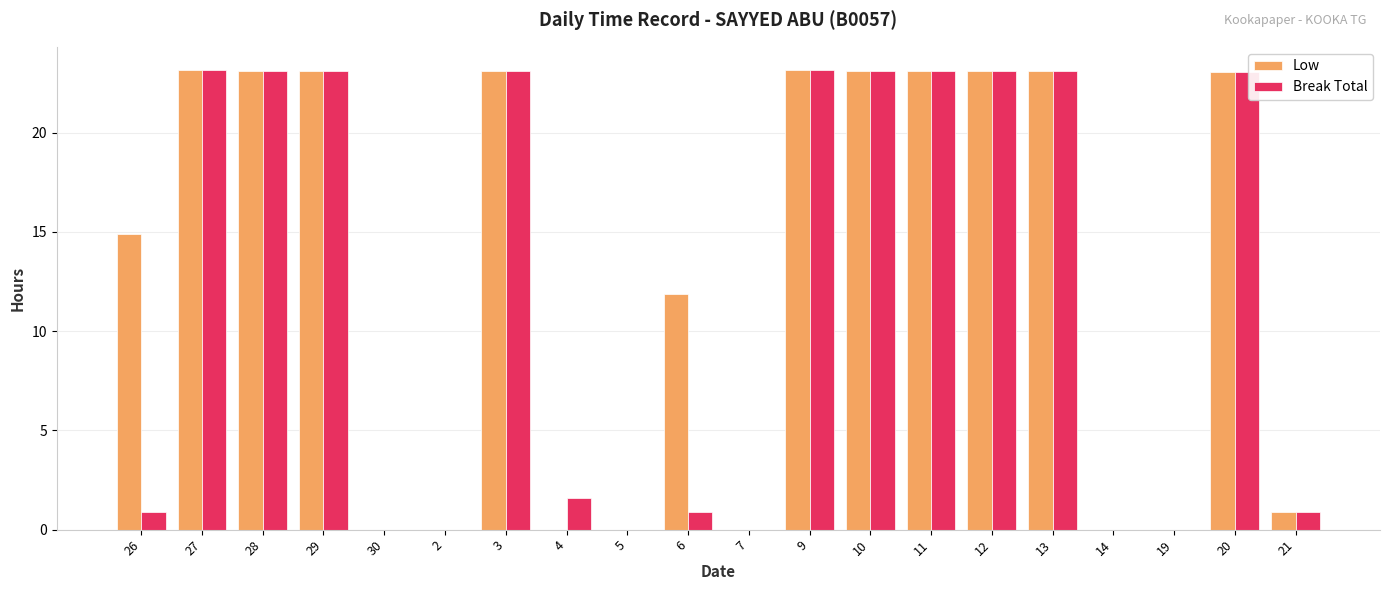

The Low series shows 23.1 at 28. True or false?

True